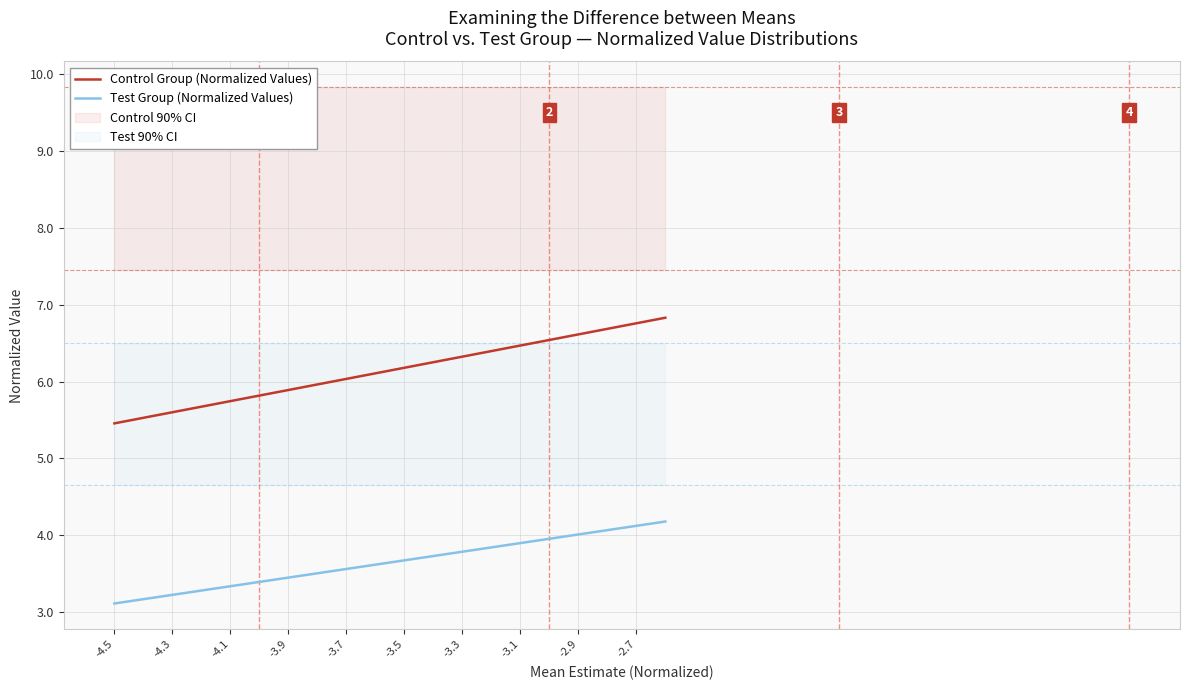

Where is Test Group (Normalized Values) nearest to the value 3?

-4.5